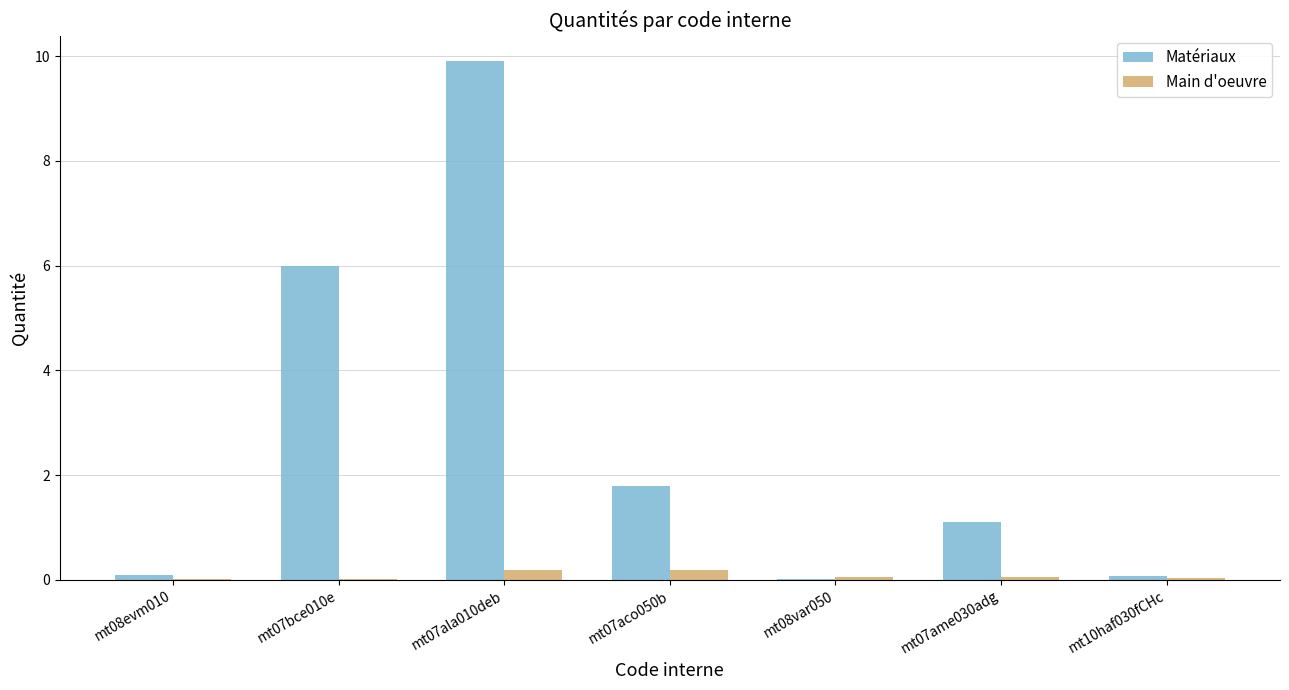

The Main d'oeuvre series shows 0.0 at mt08evm010. True or false?

True